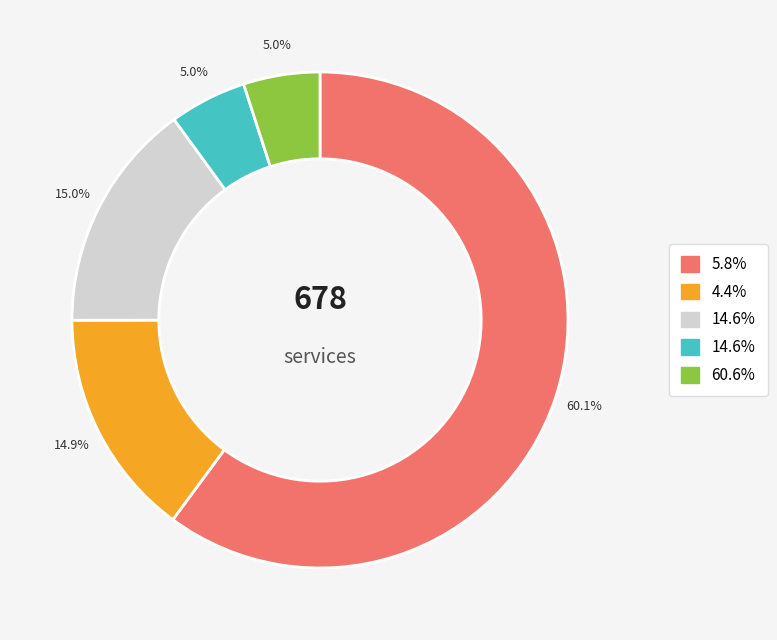

Is there any slice that represents more than half of the pie?

Yes